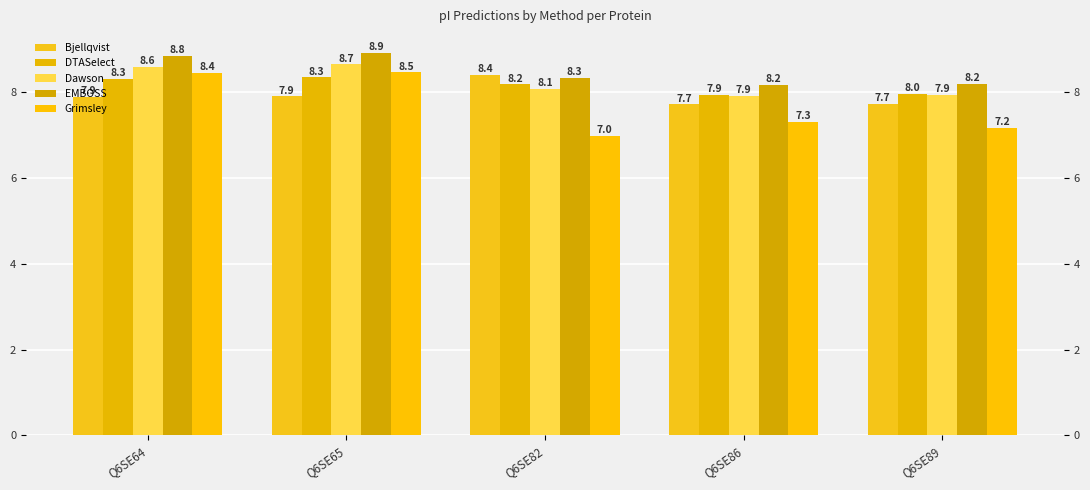

Which series has the largest range (max minus min)?

Grimsley